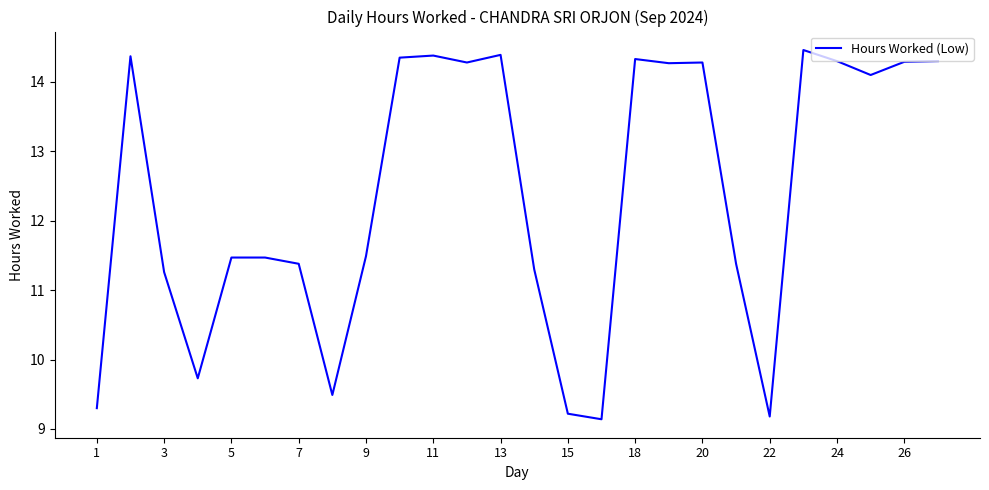

What is the difference between the maximum and minimum values?

5.3